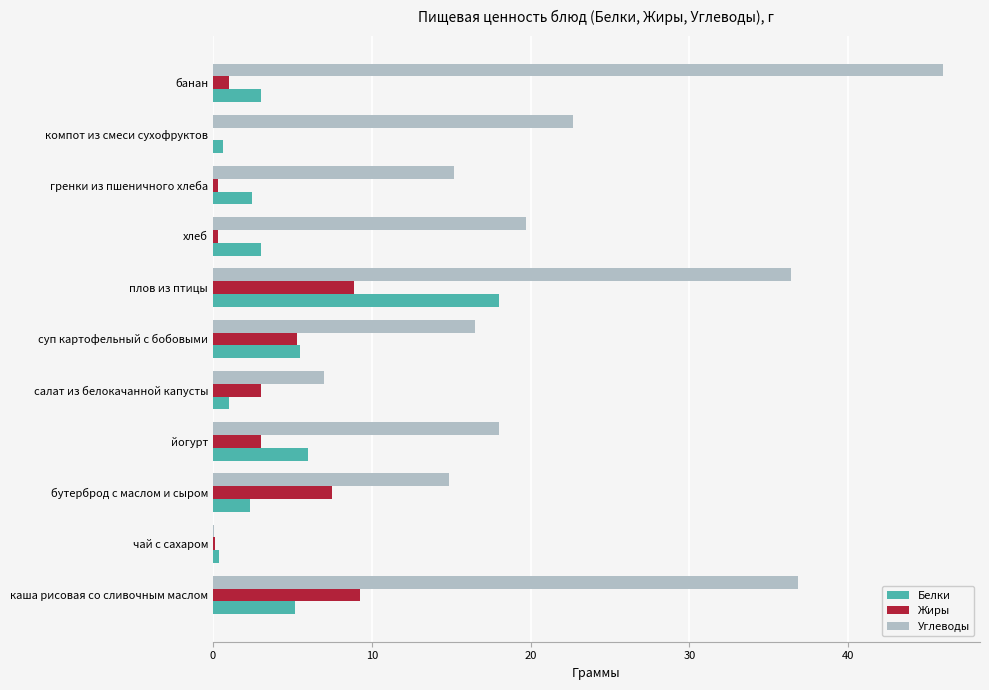

True or false: Белки has a value of 2.4 at бутерброд с маслом и сыром.

True